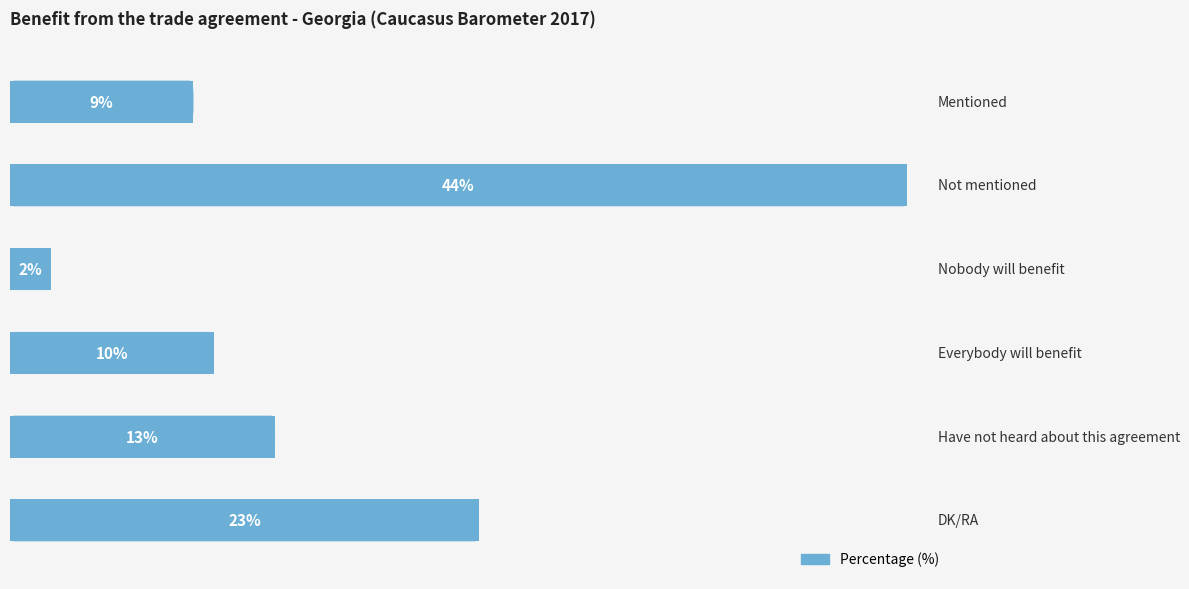

Are the bars horizontal?

Yes